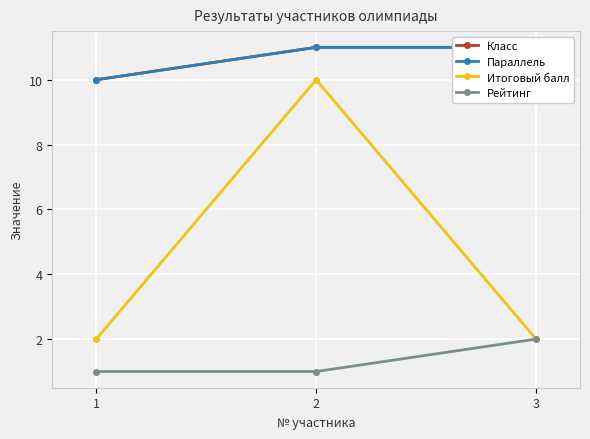

How many values in the Класс series are below 11?

1